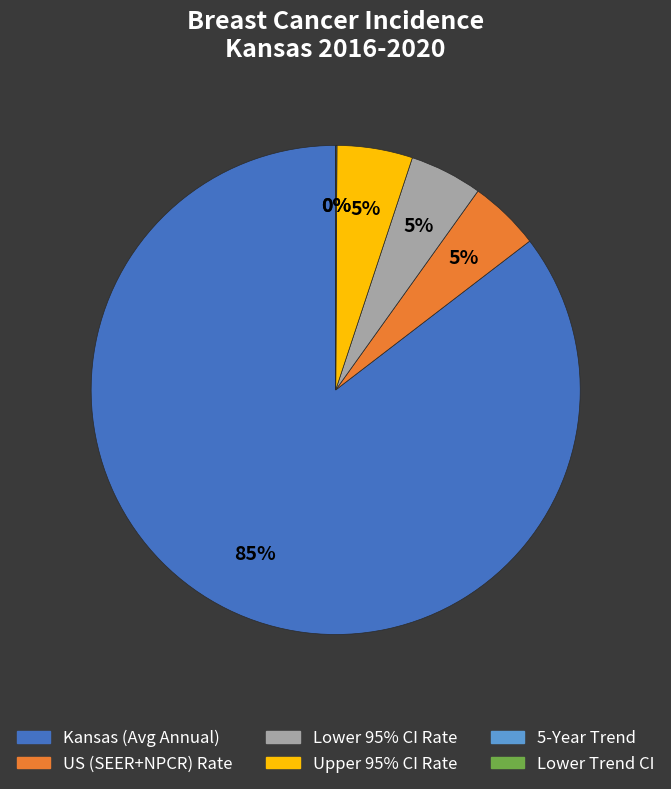

The Upper 95% CI Rate slice represents 5% of the pie. True or false?

True